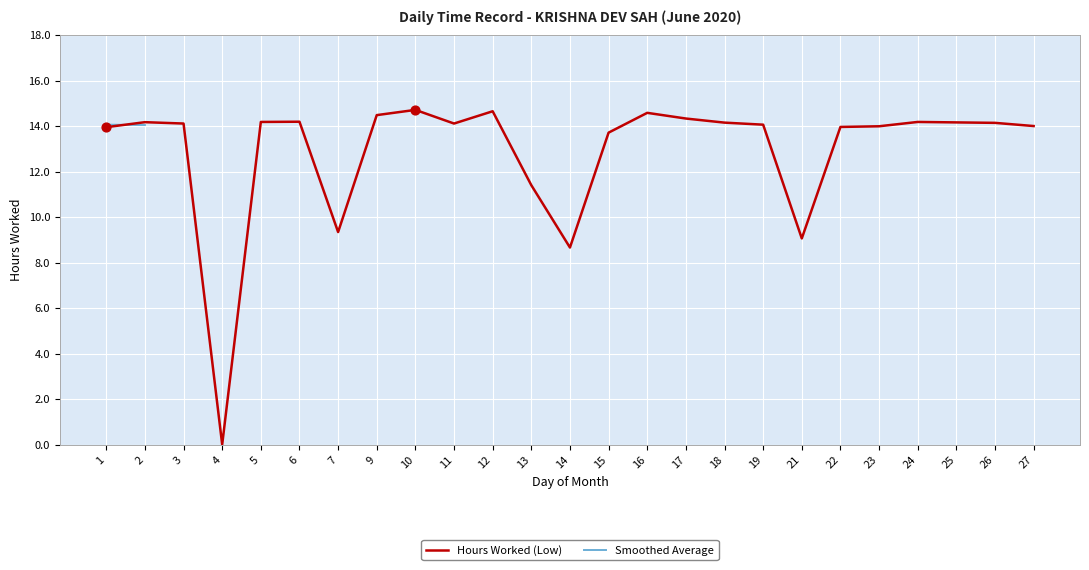

Is the value of Hours Worked (Low) at 10 greater than the value of Smoothed Average at 17?

No